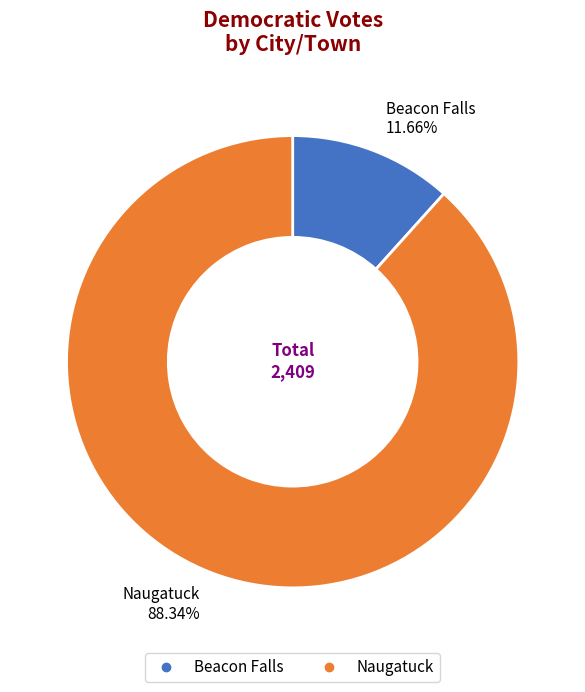

To the nearest percent, what percentage of the pie is Naugatuck?

88%